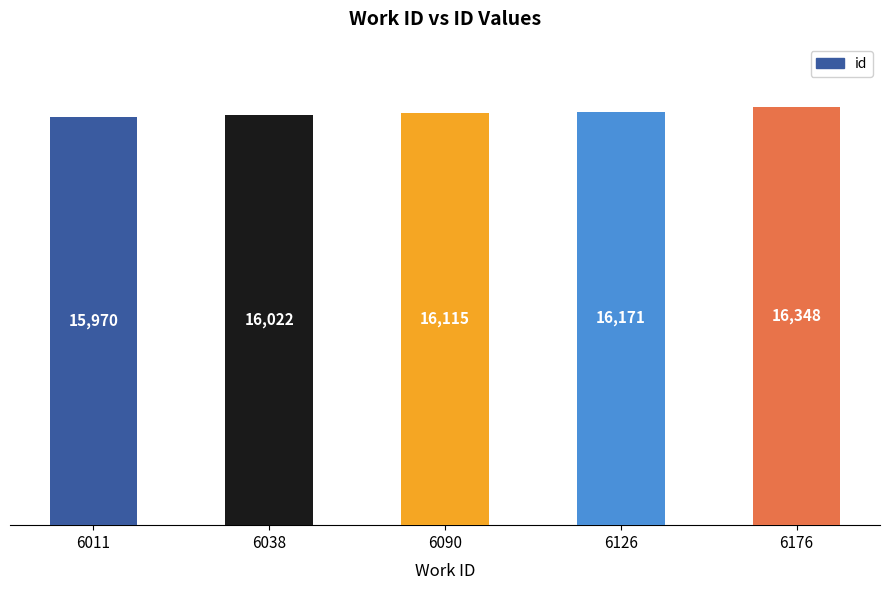

What is the difference between the values at 6038 and 6090?

93